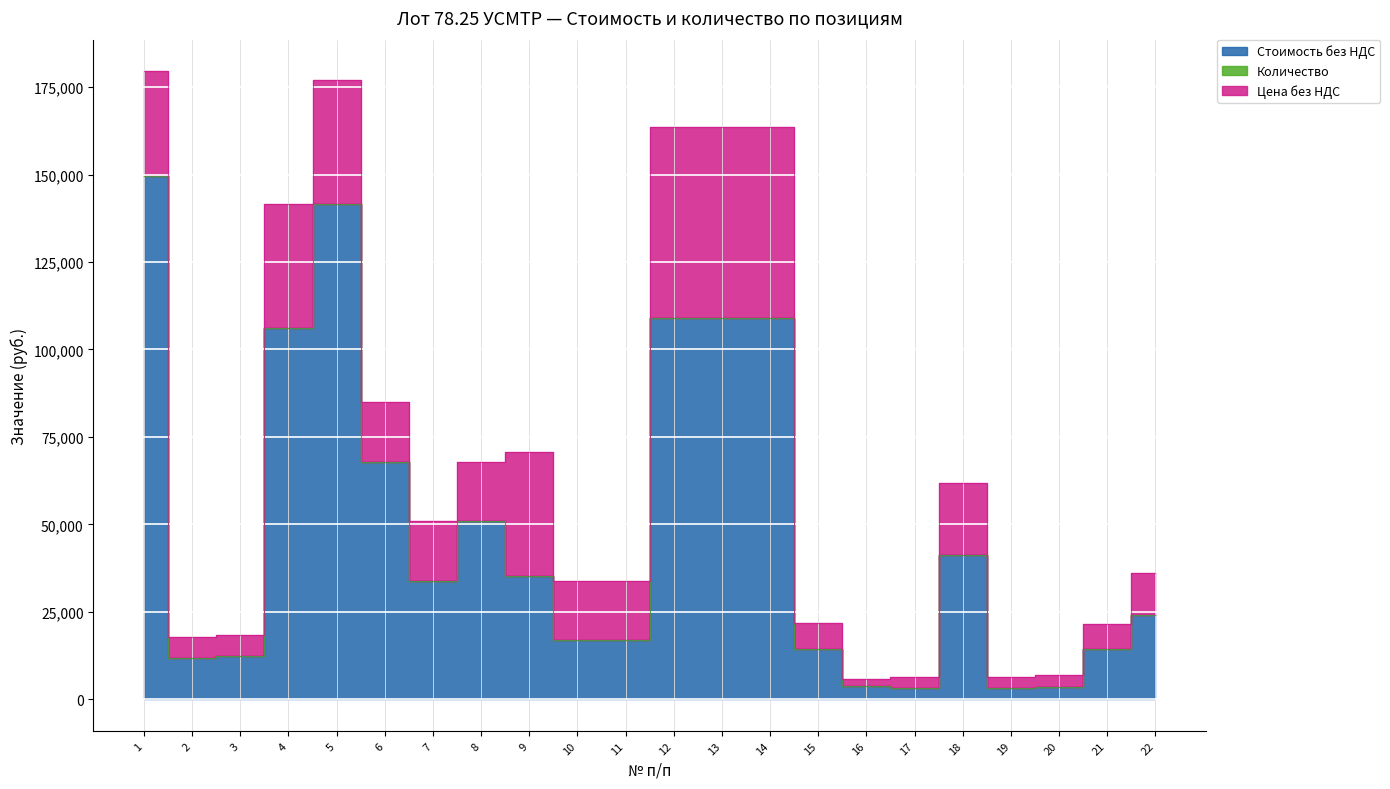

How many interior local valleys does the Стоимость без НДС series have?

4